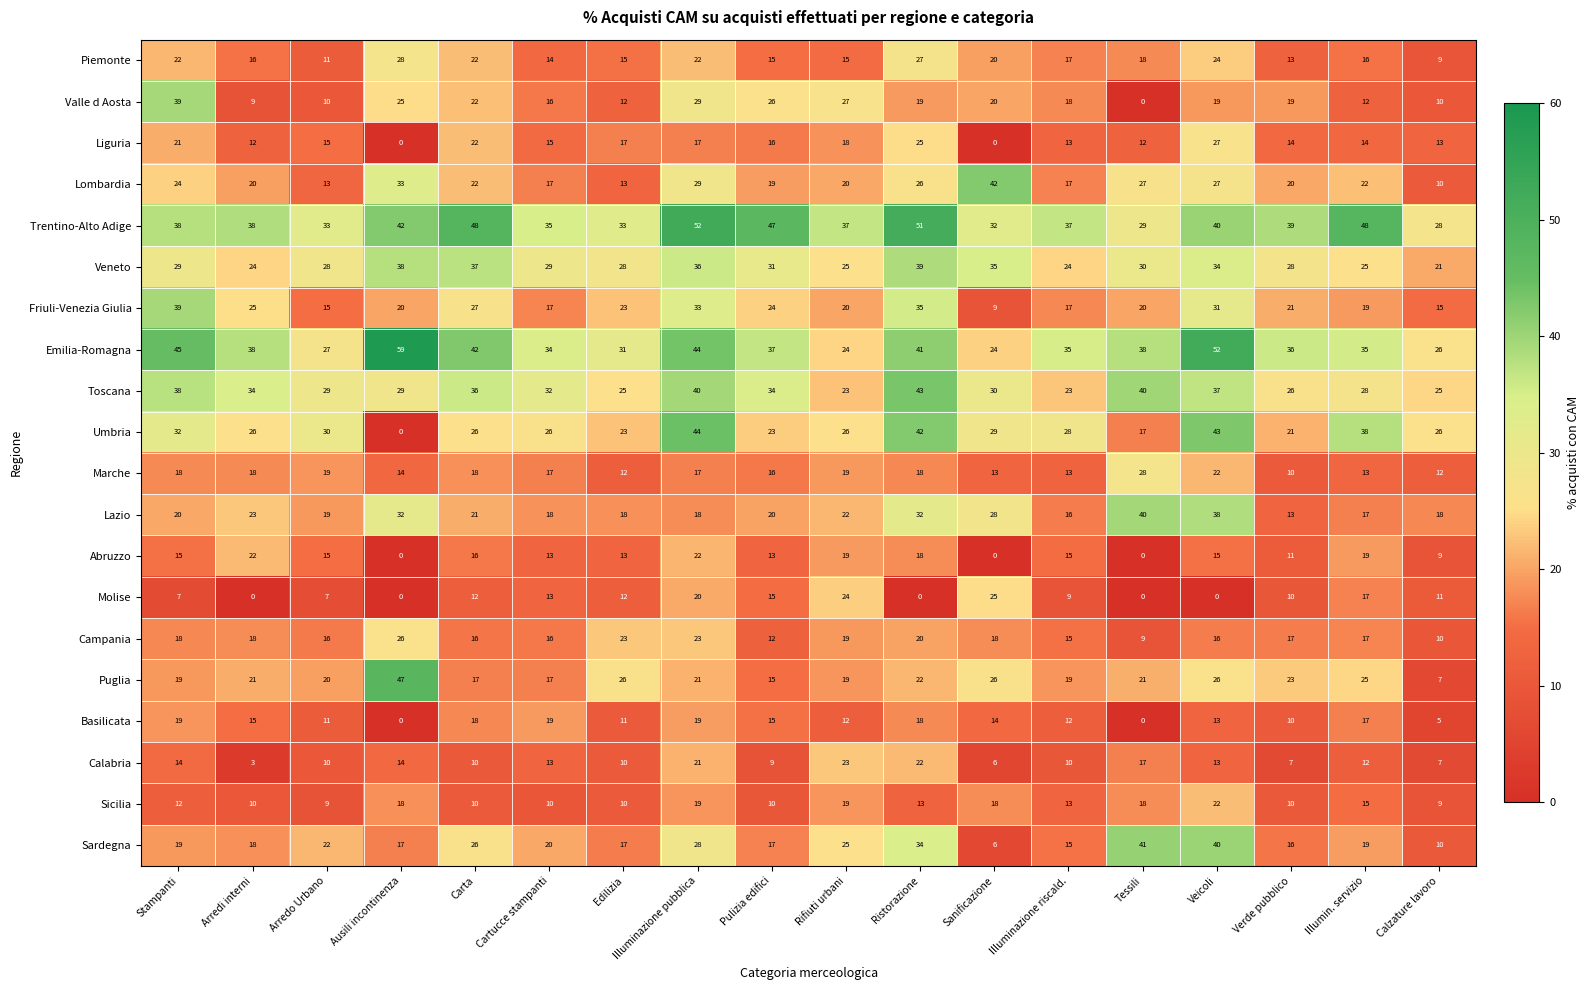

What is the maximum value for Lombardia?

42